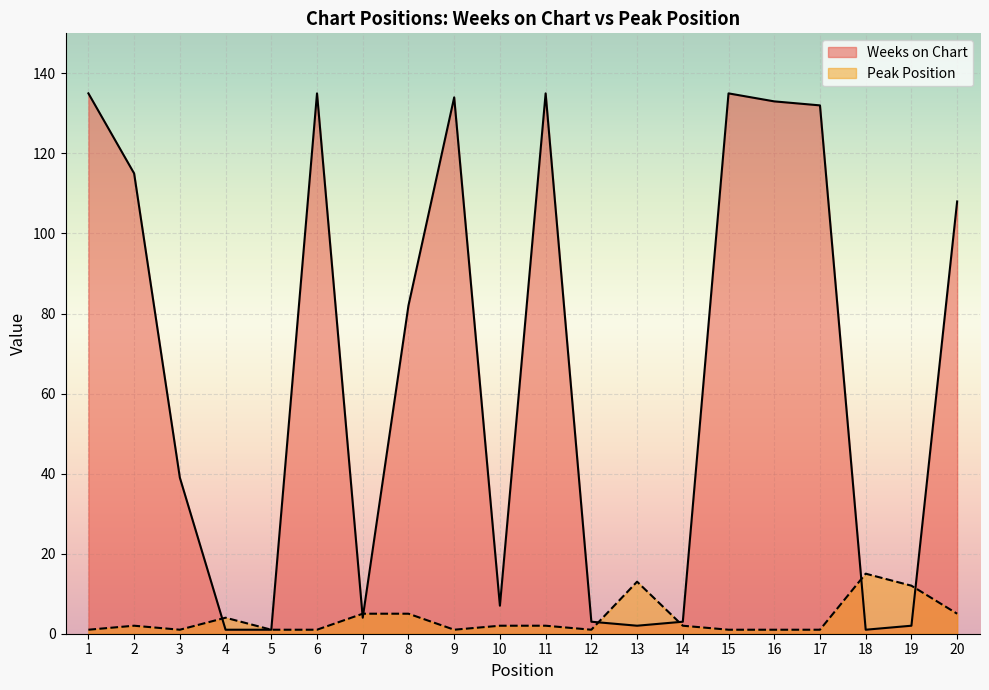

What is the average value of the Peak Position series?

4